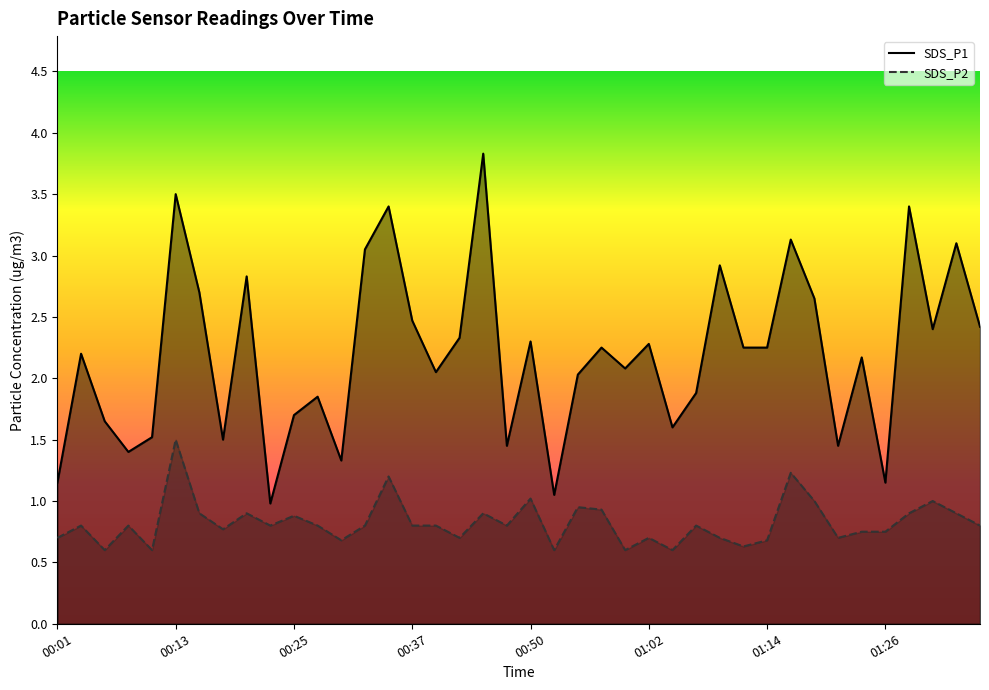

Reading left to right, transcribe all the data shown in this chart.

SDS_P1: 1.1	2.2	1.6	1.4	1.5	3.5	2.7	1.5	2.8	1.0	1.7	1.9	1.3	3.0	3.4	2.5	2.0	2.3	3.8	1.4	2.3	1.1	2.0	2.2	2.1	2.3	1.6	1.9	2.9	2.2	2.2	3.1	2.6	1.4	2.2	1.1	3.4	2.4	3.1	2.4
SDS_P2: 0.7	0.8	0.6	0.8	0.6	1.5	0.9	0.8	0.9	0.8	0.9	0.8	0.7	0.8	1.2	0.8	0.8	0.7	0.9	0.8	1.0	0.6	0.9	0.9	0.6	0.7	0.6	0.8	0.7	0.6	0.7	1.2	1.0	0.7	0.8	0.8	0.9	1.0	0.9	0.8